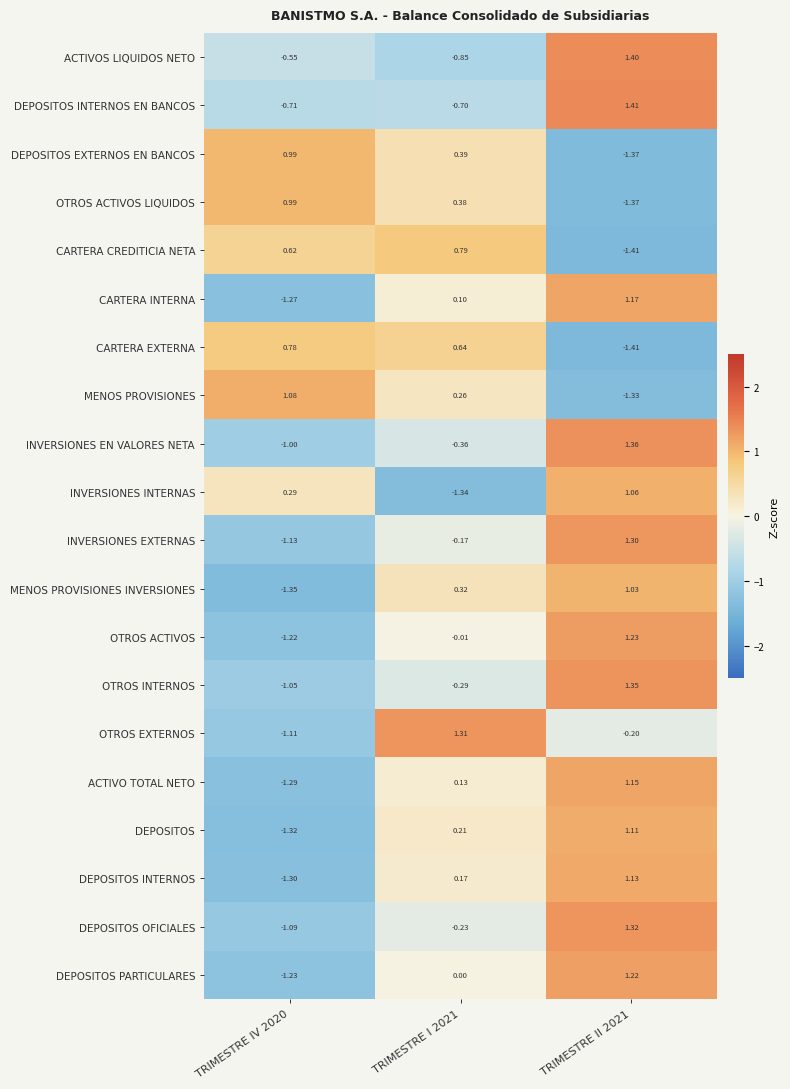

What is the difference between the highest and lowest values at TRIMESTRE II 2021?

2.8